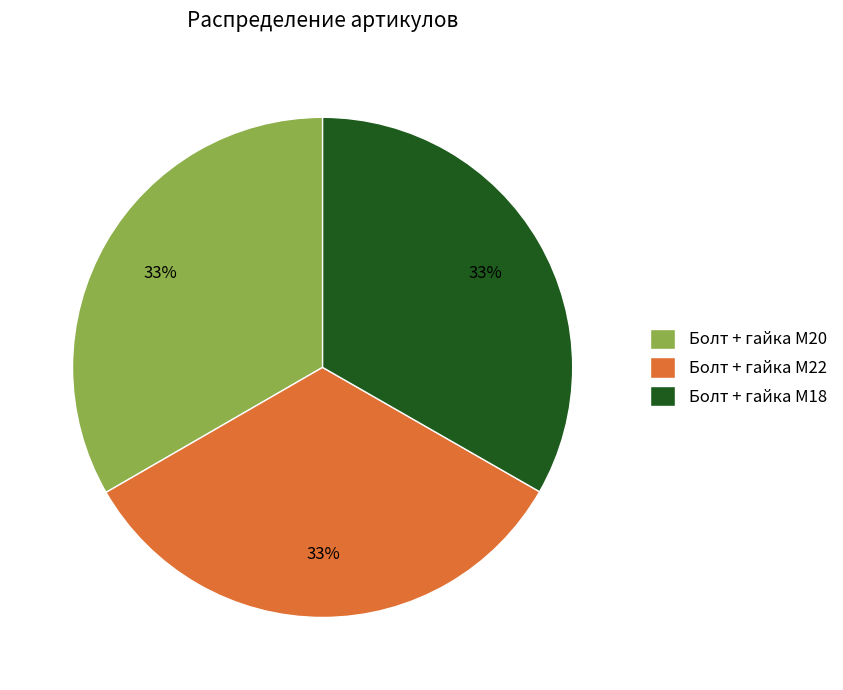

Combined, do Болт + гайка M18 and Болт + гайка M20 account for over 50%?

Yes